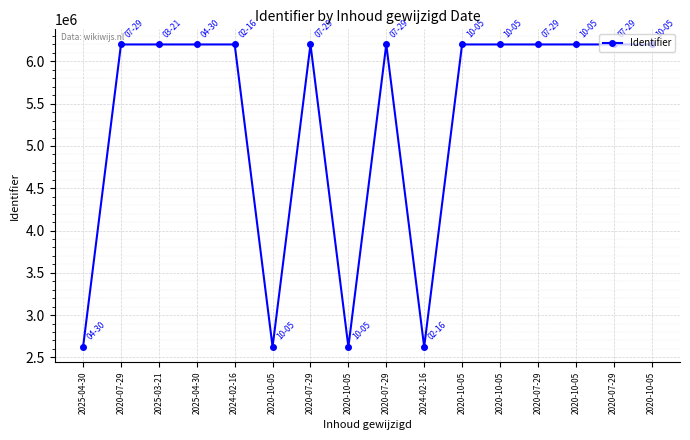

How many data points does each series have?

16